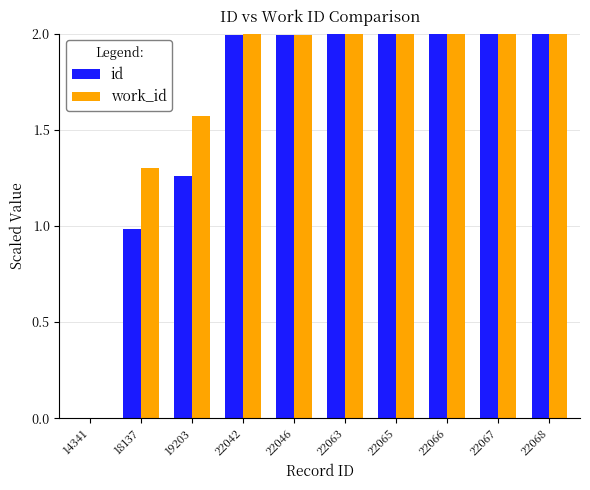

What is the sum of the work_id values at 22042 and 22066?

4.0